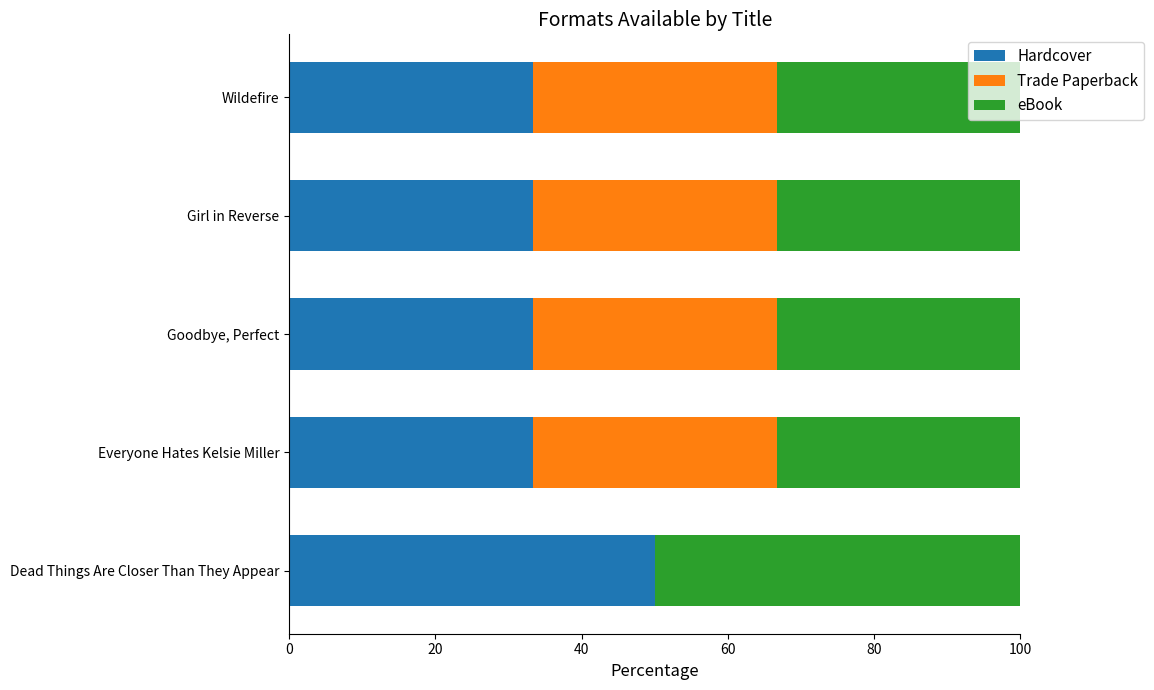

What is the total value across all series at Everyone Hates Kelsie Miller?

100.0